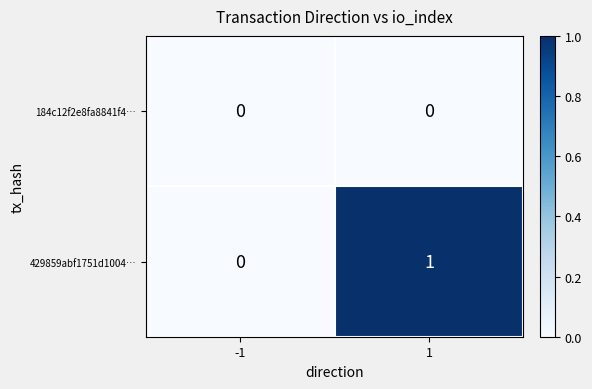

Reading right to left, list all the values displayed in this chart.

184c12f2e8fa8841f4…: 0	0
429859abf1751d1004…: 1	0